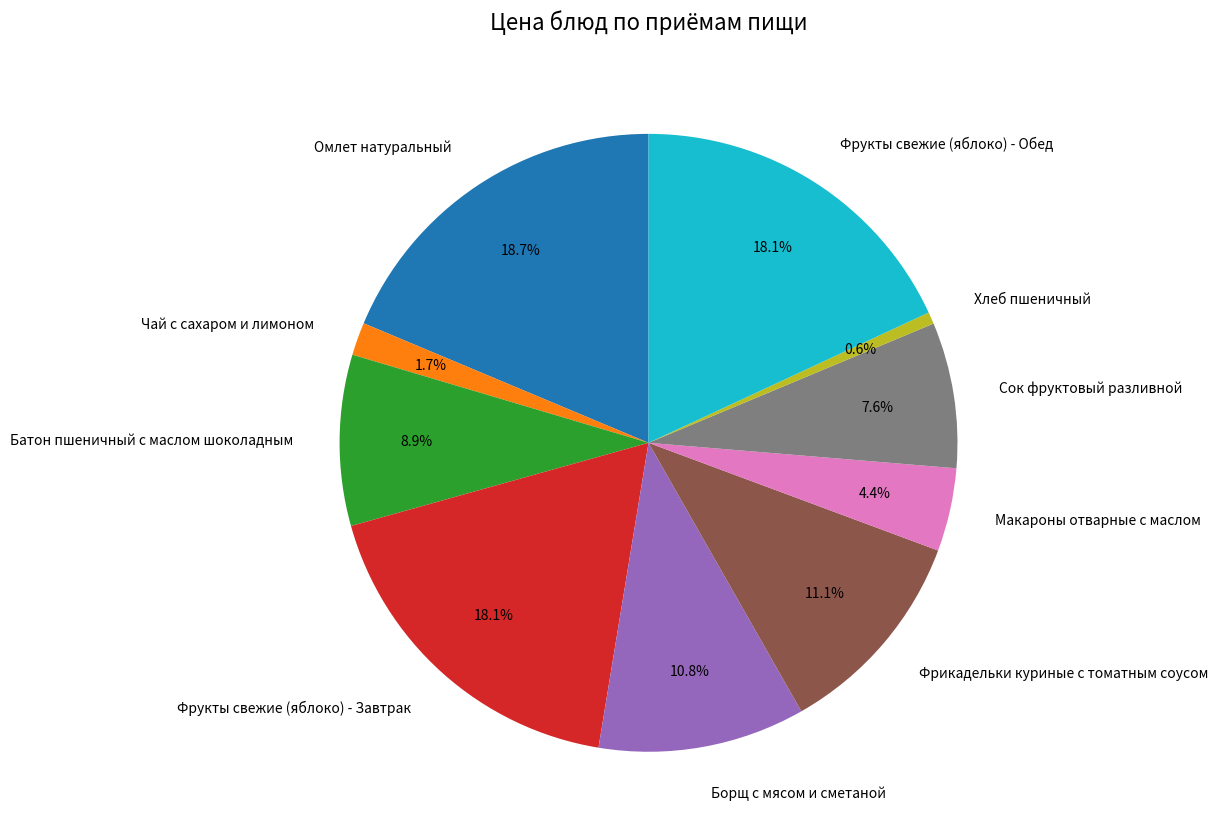

Do Фрикадельки куриные с томатным соусом and Макароны отварные с маслом together represent more than half of the pie?

No